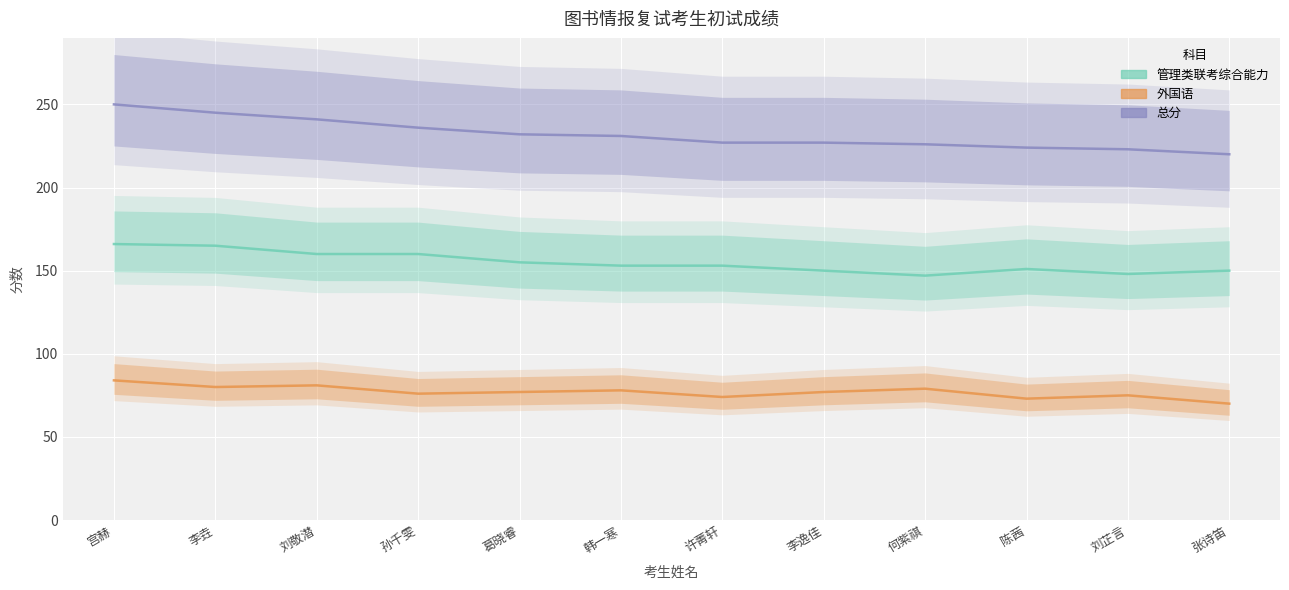

Which label corresponds to the smallest value in the chart?

张诗笛